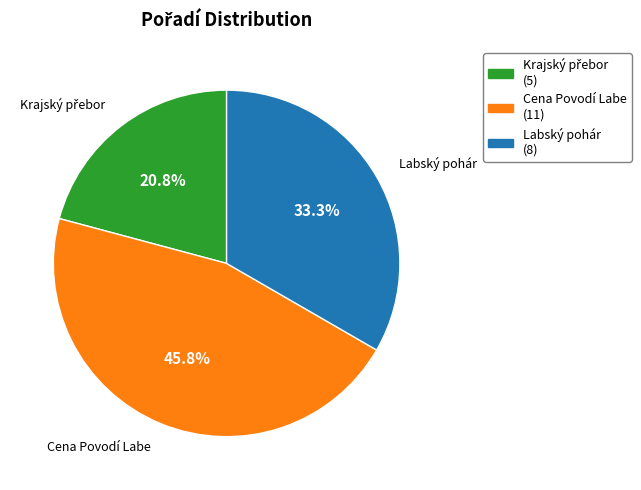

Is there a majority slice in this chart?

No